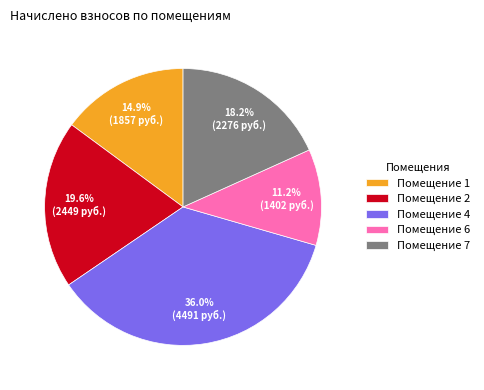

Rank the categories by value from highest to lowest.

Помещение 4, Помещение 2, Помещение 7, Помещение 1, Помещение 6